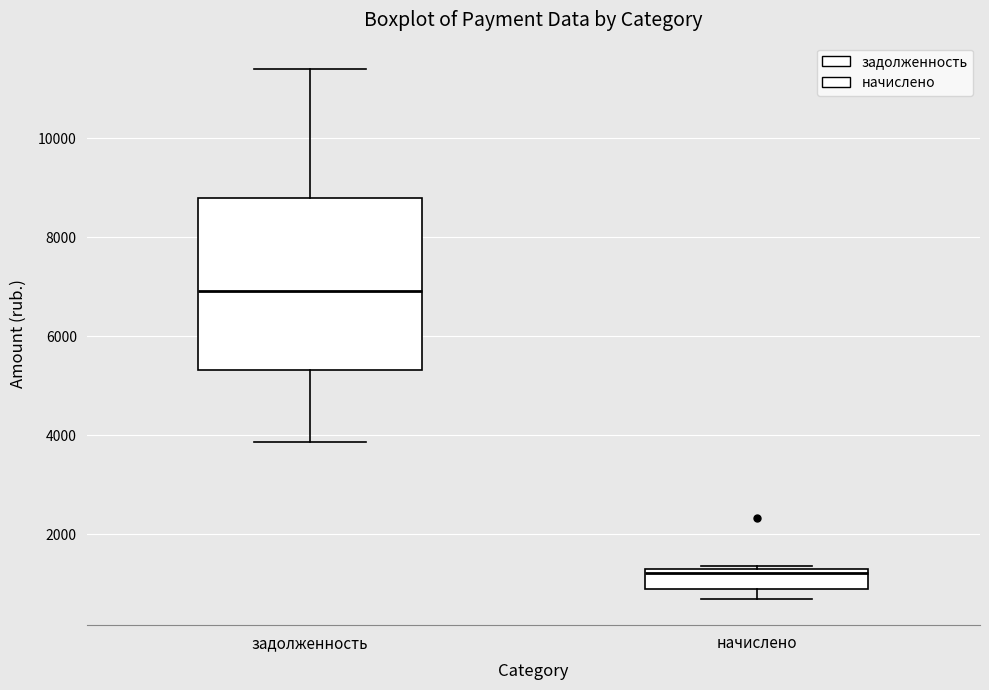

Reading left to right, transcribe this box plot: for each box, give where its median line is, the range the box spans, and where its two whiskers end, as read against the y-axis. The values are not printed on the chart, so give them approximately, as read against the axis.

задолженность: median 7000, box 5400 to 8800, whiskers 3800 to 11400
начислено: median 1200, box 1000 to 1400, whiskers 800 to 1400